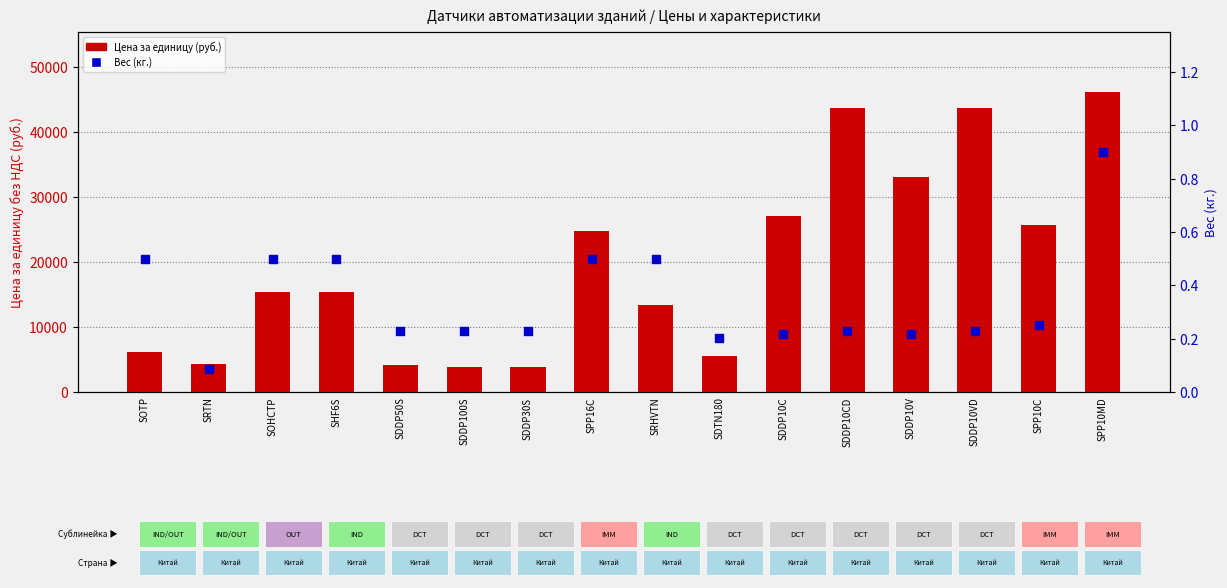

Which series contains the lowest Y value?

Вес (кг.)